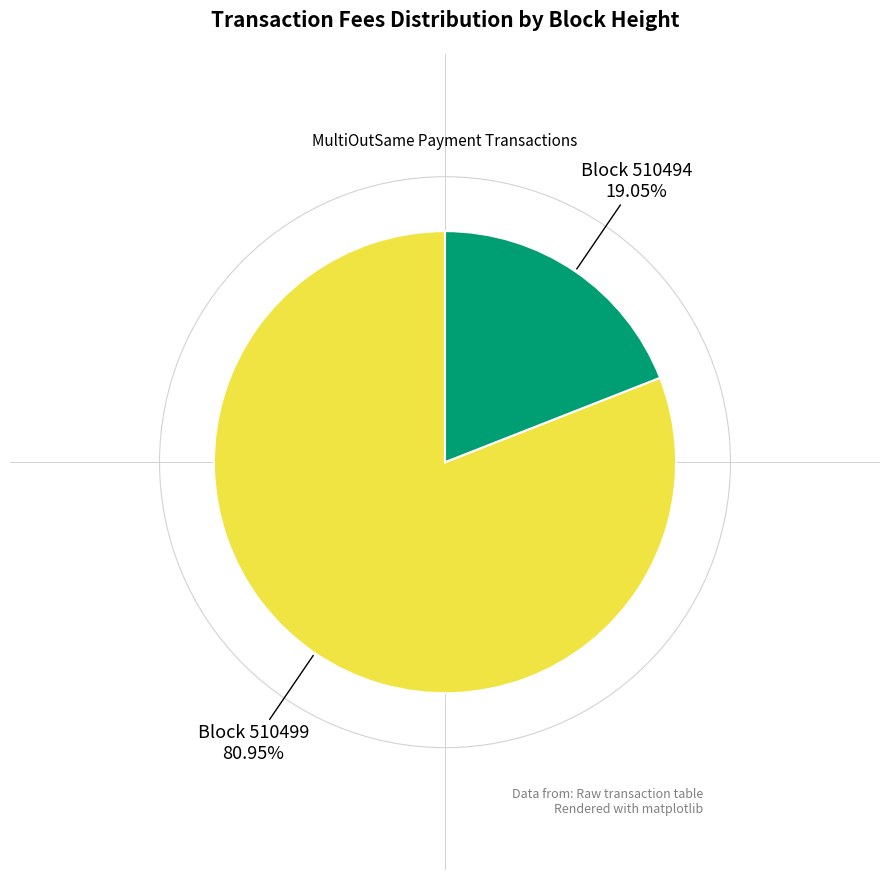

Combined, do Block 510499 and Block 510494 account for over 50%?

Yes